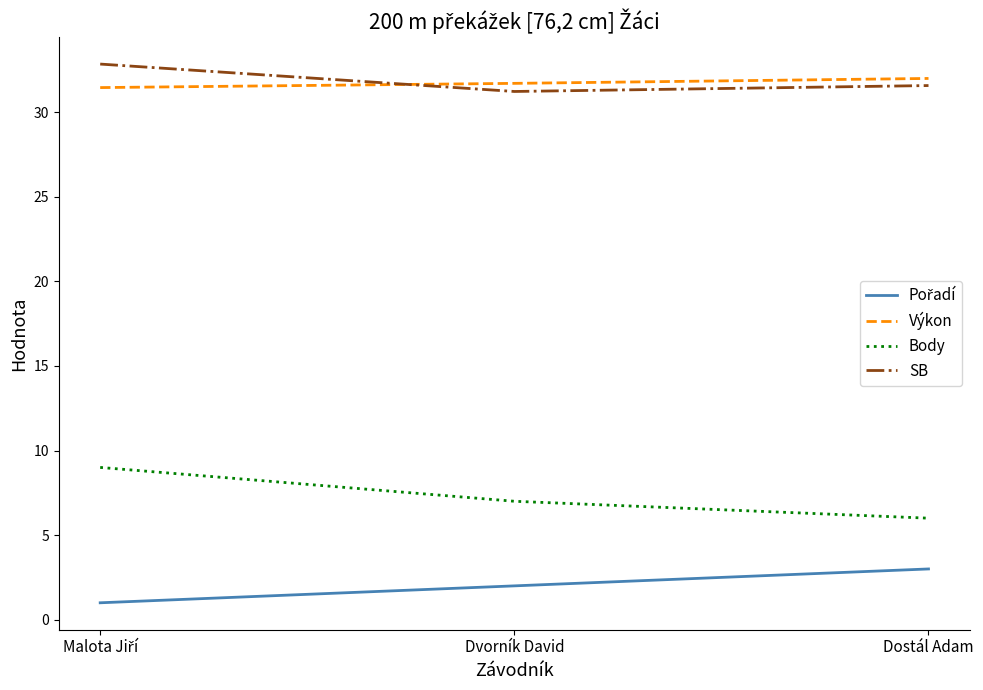

What is the greatest value displayed?

32.8